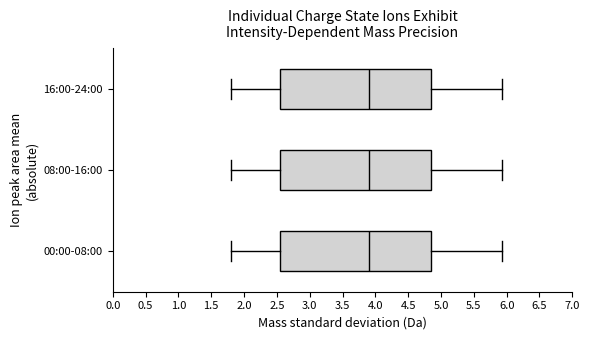

Reading bottom to top, transcribe this box plot: for each box, give where its median line is, the range the box spans, and where its two whiskers end, as read against the x-axis. The values are not printed on the chart, so give them approximately, as read against the axis.

00:00-08:00: median 3.90, box 2.55 to 4.85, whiskers 1.80 to 5.95
08:00-16:00: median 3.90, box 2.55 to 4.85, whiskers 1.80 to 5.95
16:00-24:00: median 3.90, box 2.55 to 4.85, whiskers 1.80 to 5.95